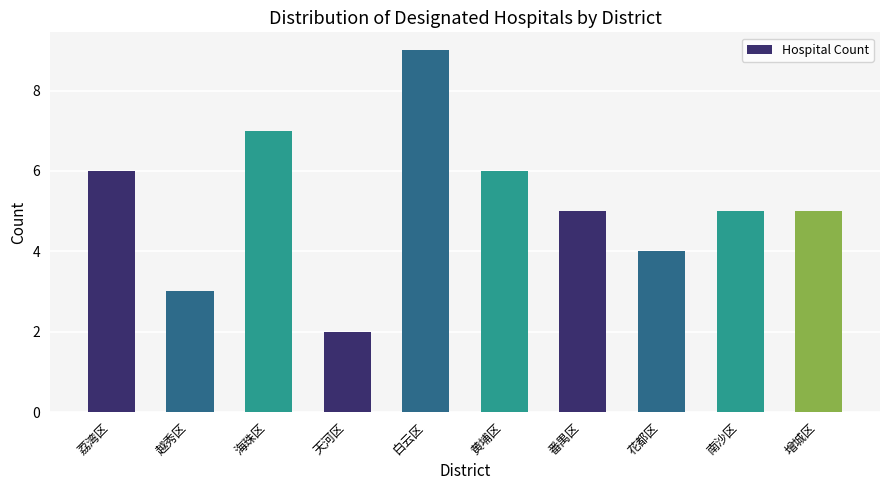

What is the ratio of the value at 白云区 to the value at 荔湾区?

1.5